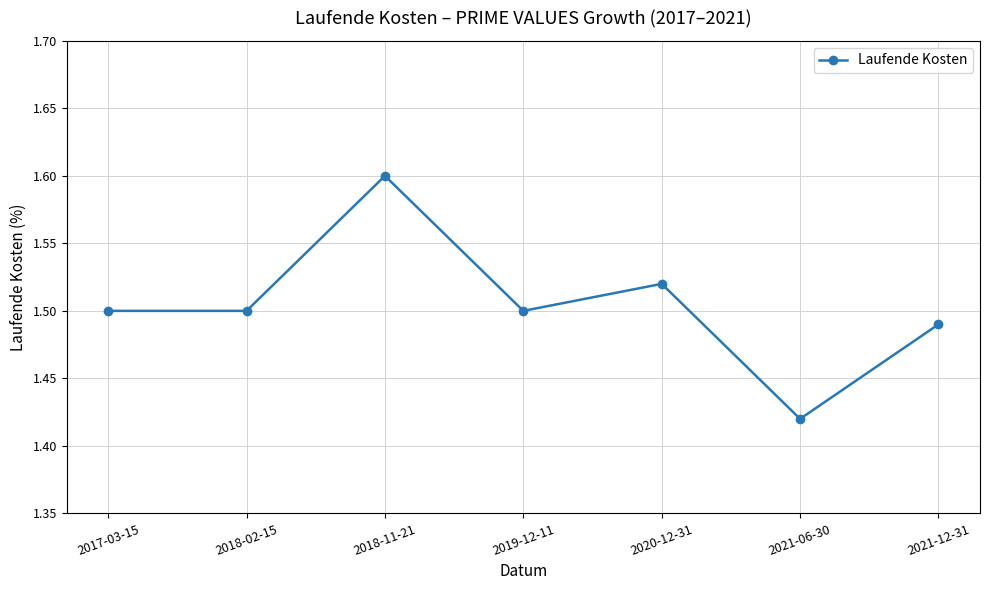

True or false: there are more than 1 points higher than both neighbors.

True